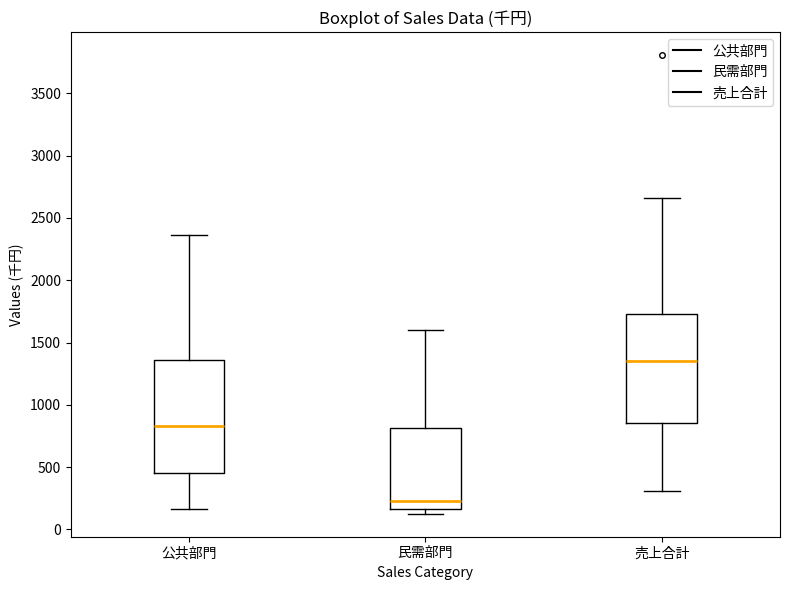

Where is the lower edge of the box for 民需部門 on the y-axis? The values are not printed on the chart, so give them approximately, as read against the axis.

150